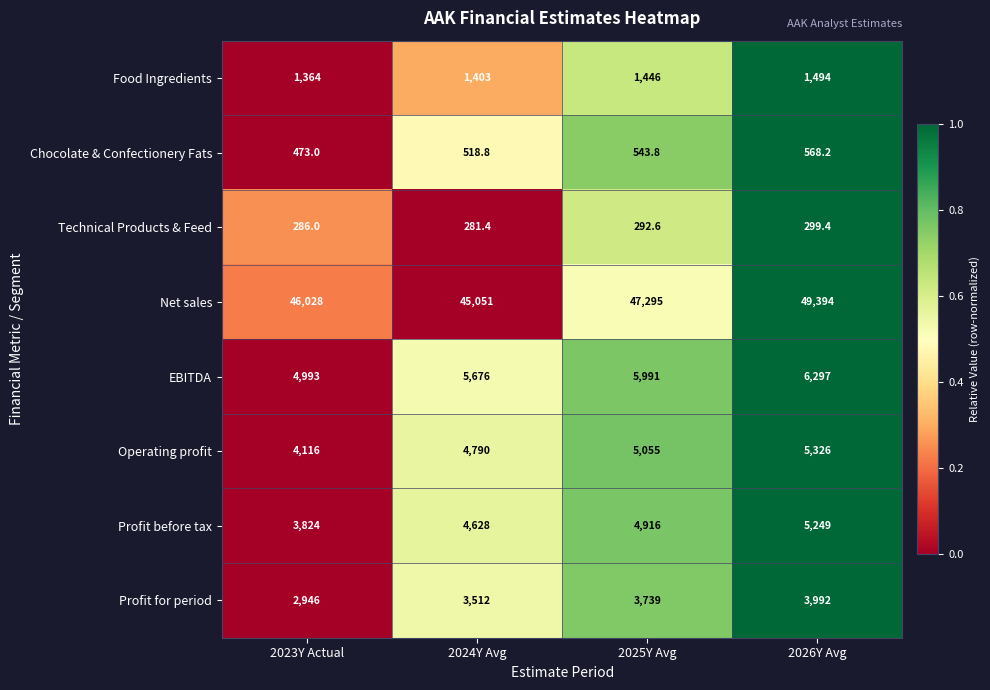

Read the EBITDA value at 2024Y Avg.

5676.0